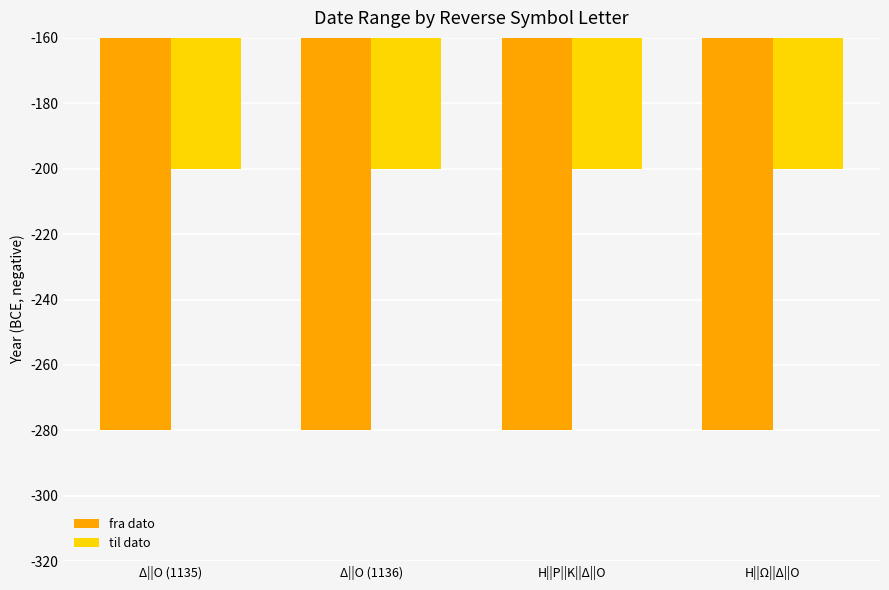

What position from the left is Δ||Ο (1135)?

1